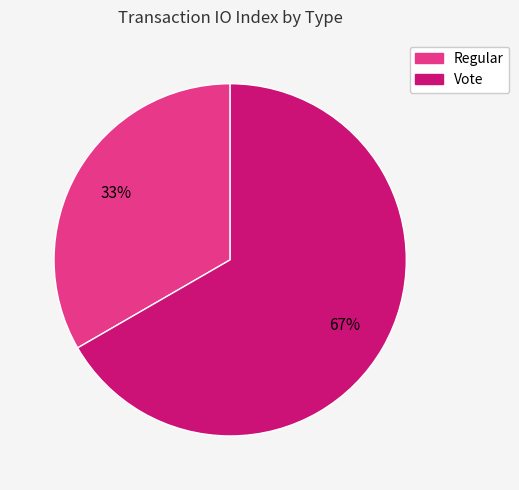

Is it true that Vote is 67% of the pie?

True